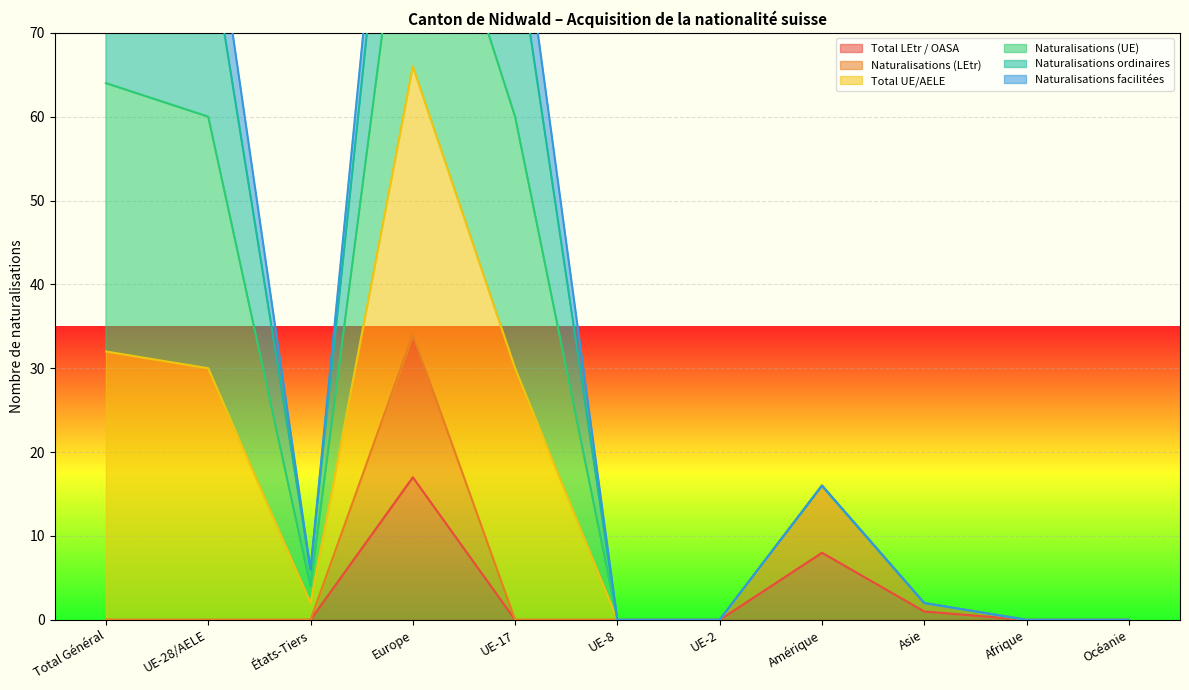

How many values in Naturalisations (LEtr) are above zero?

3